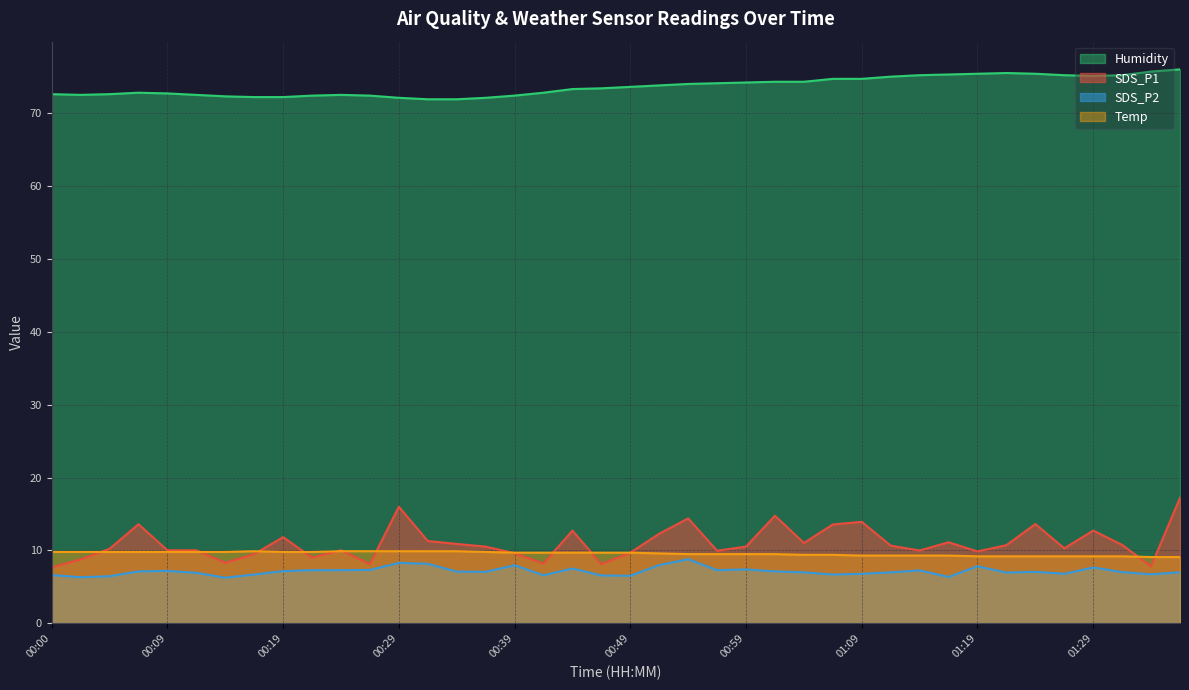

Is it true that Humidity equals 97.8 at 01:11?

False